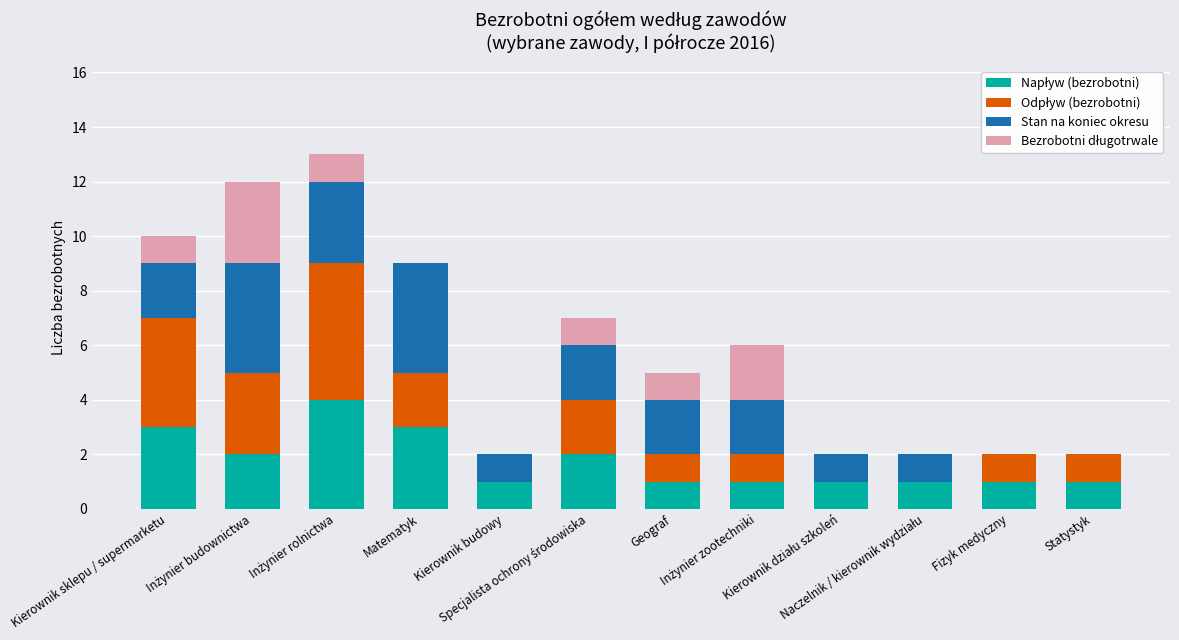

How many series are shown in this chart?

4